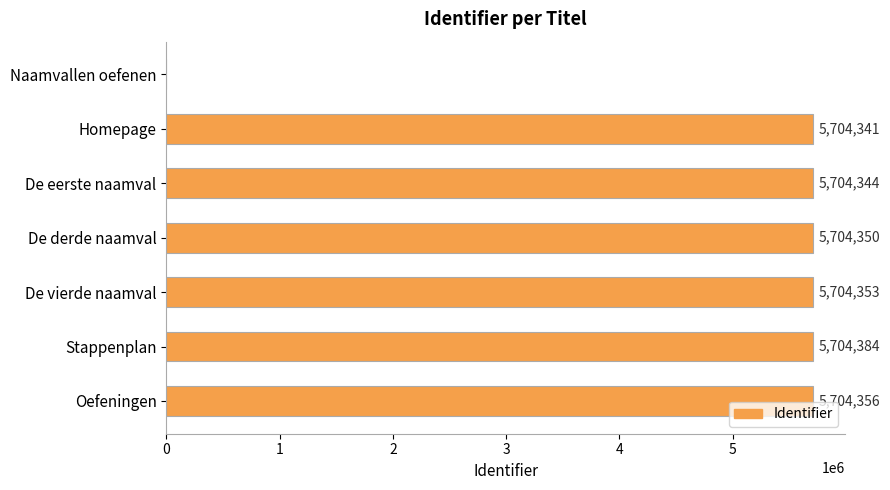

How many categories are shown in the chart?

7